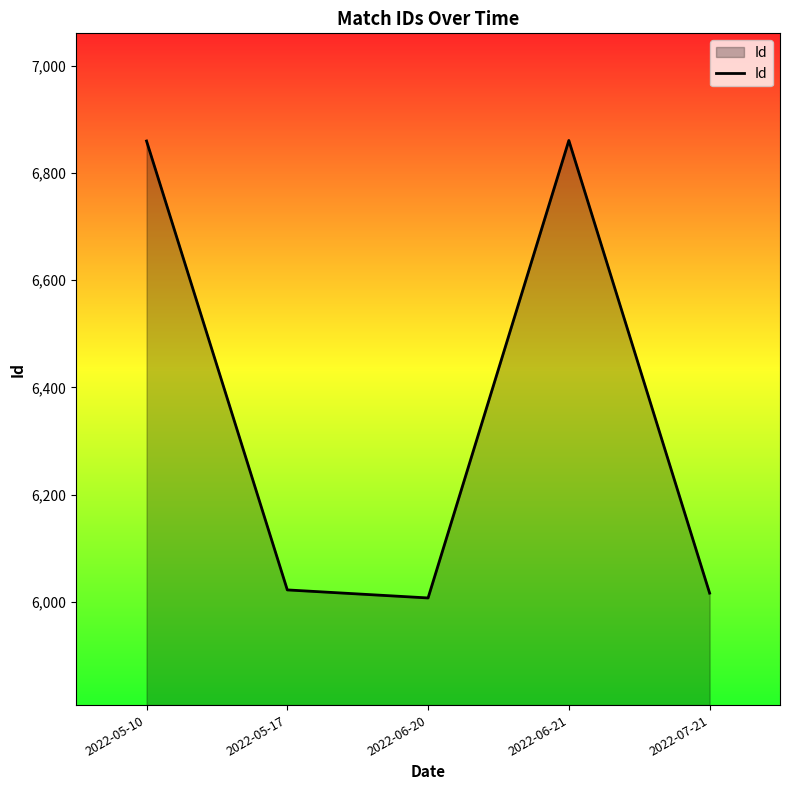

How many interior local valleys (lower than both neighbors) does the data have?

1